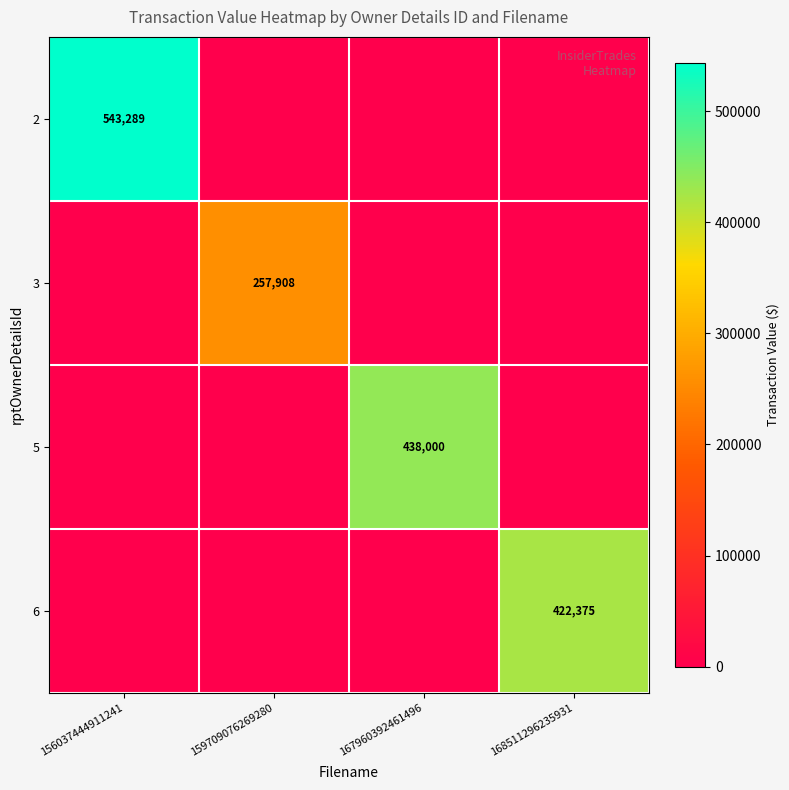

The value of 3 at 159709076269280 is 88465. True or false?

False